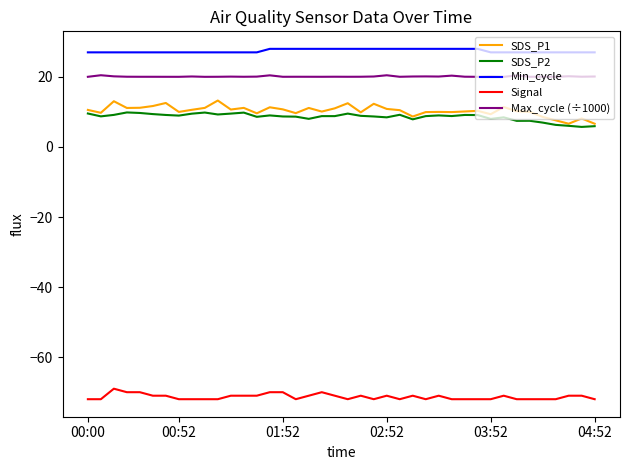

True or false: Min_cycle and SDS_P2 intersect in this chart.

False